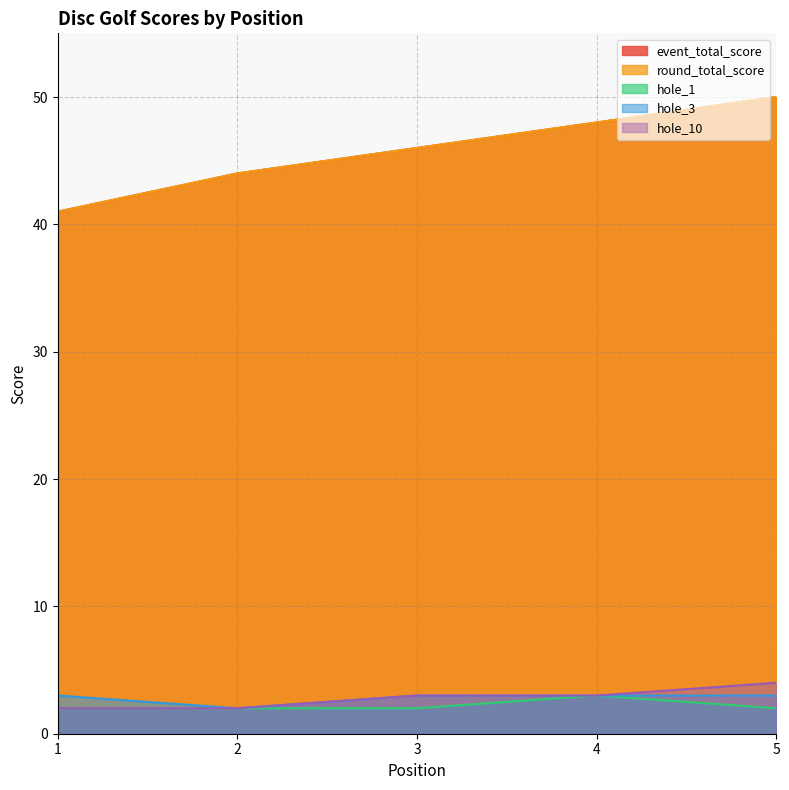

How many series are shown in this chart?

5